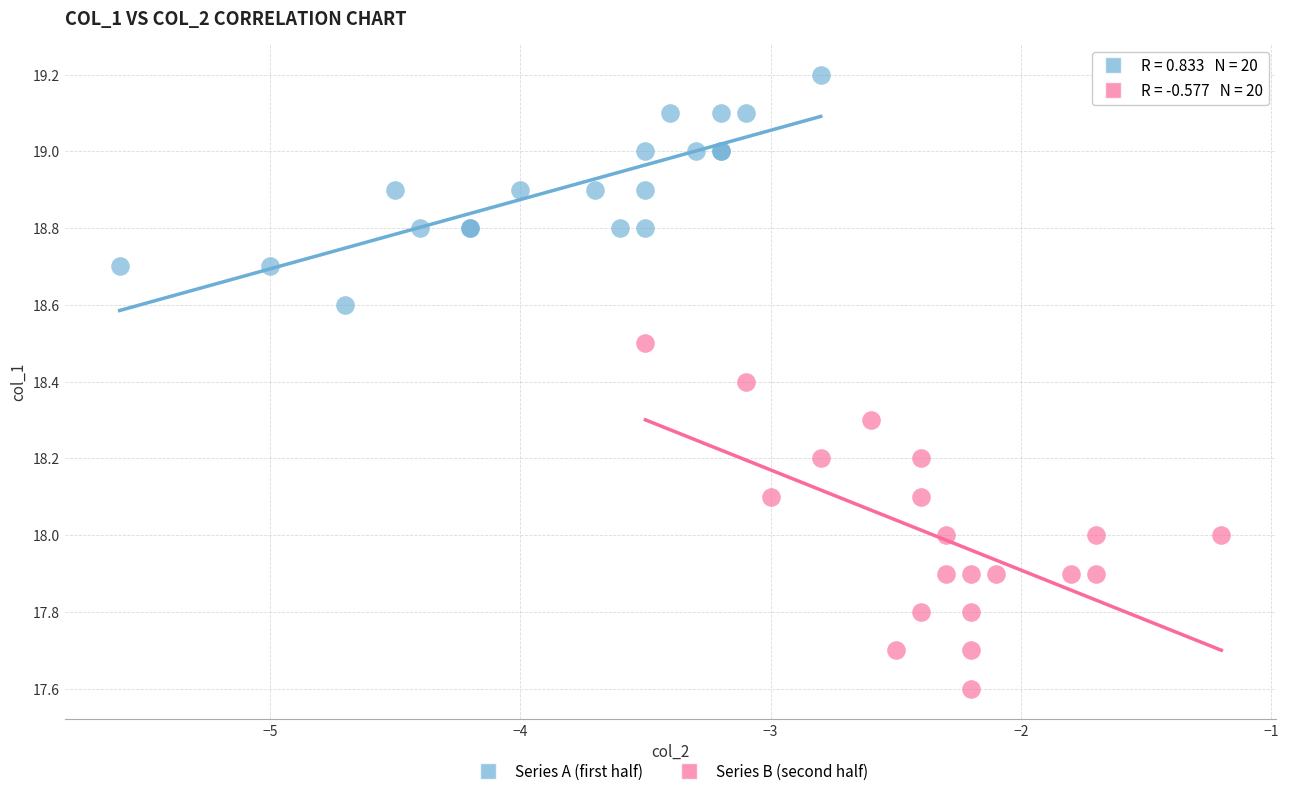

Which series has the largest Y range (max minus min)?

Series B (second half)